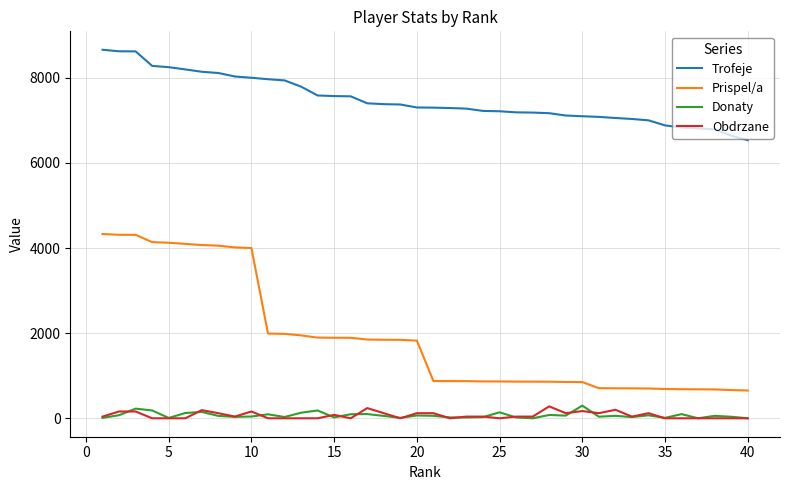

Which series has the largest range (max minus min)?

Prispel/a